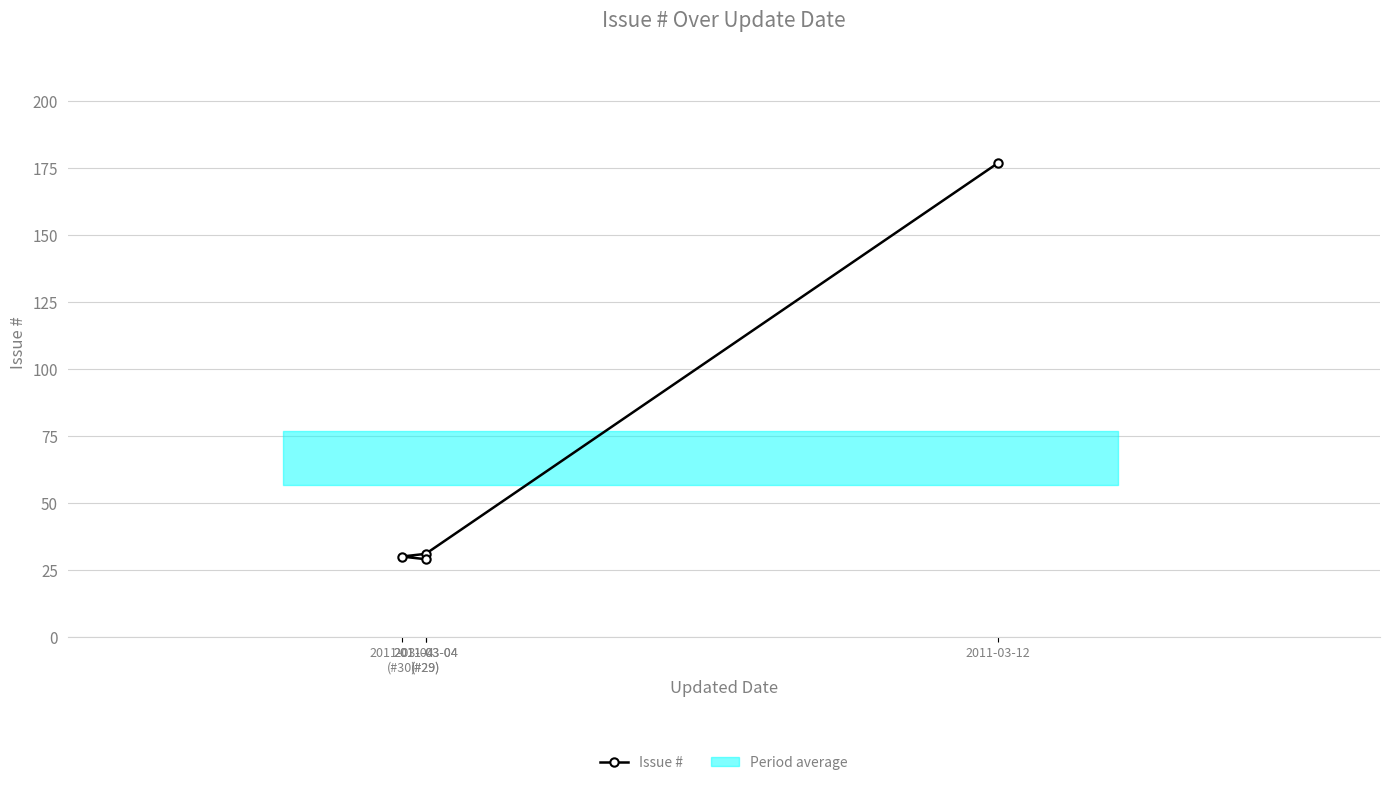

Rank the categories by value from lowest to highest.

2011-03-04
(#29), 2011-03-04
(#30), 2011-03-04
(#29), 2011-03-12